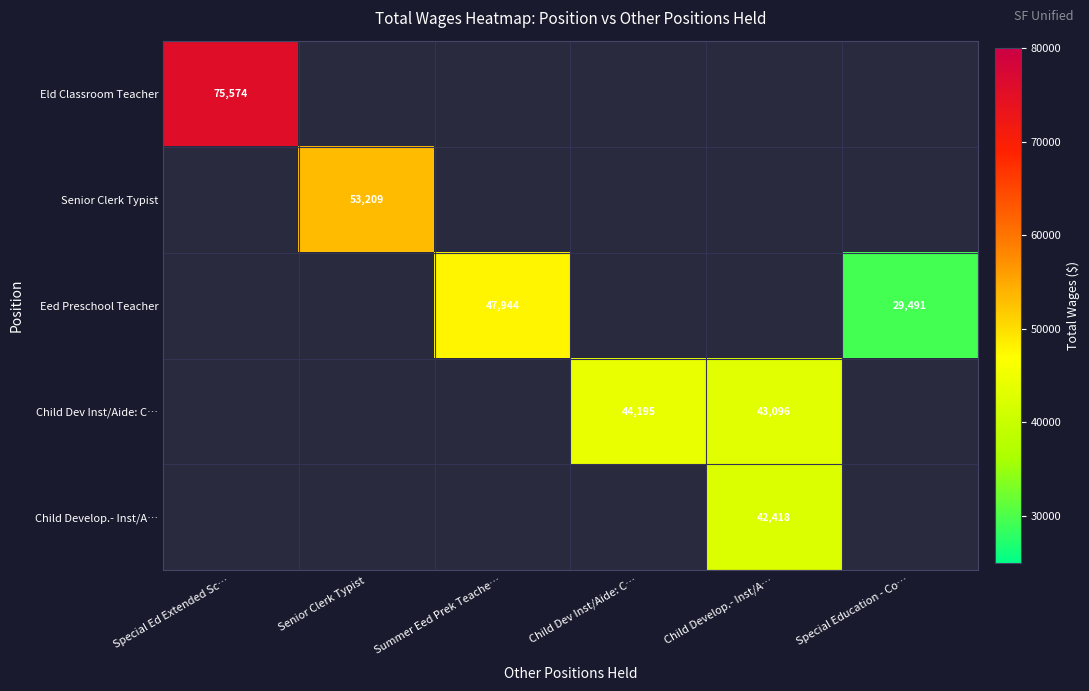

Is it true that Eld Classroom Teacher equals 21085 at Special Ed Extended Sc…?

False